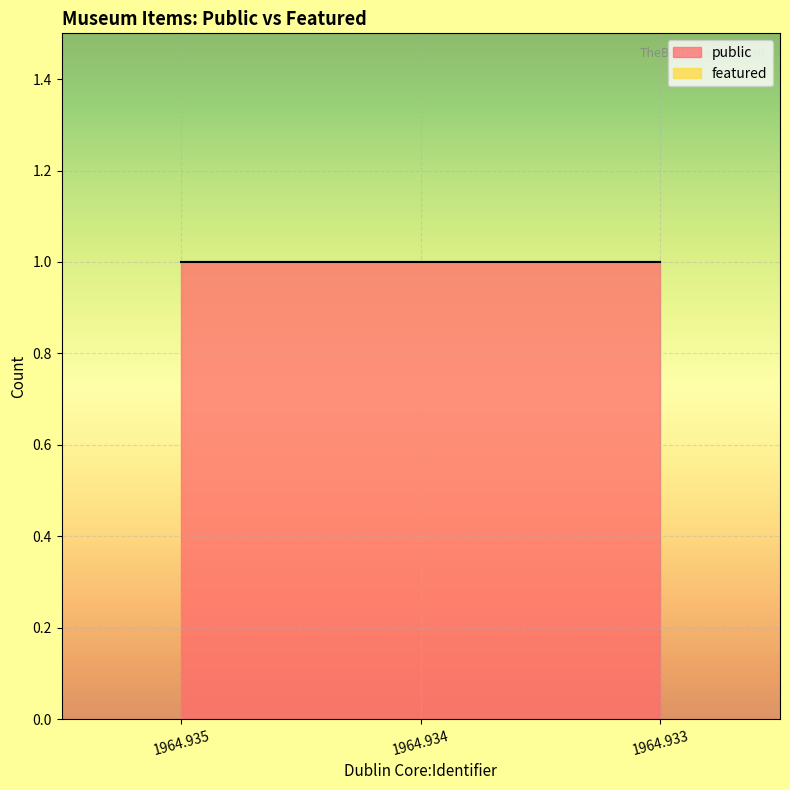

Which series changed the most between 1964.935 and 1964.933?

public